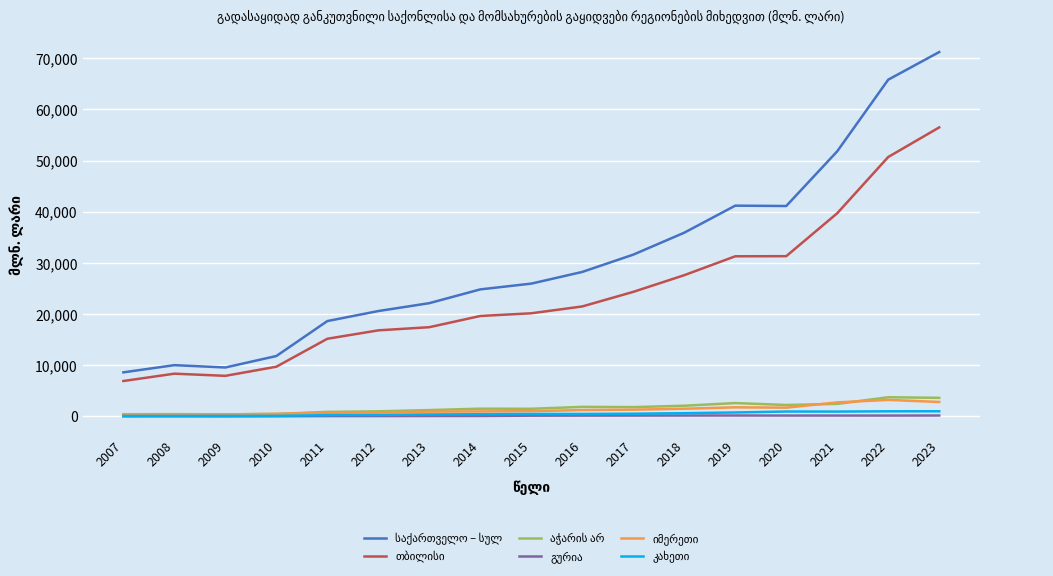

At which category is the sum across all series the highest?

2023